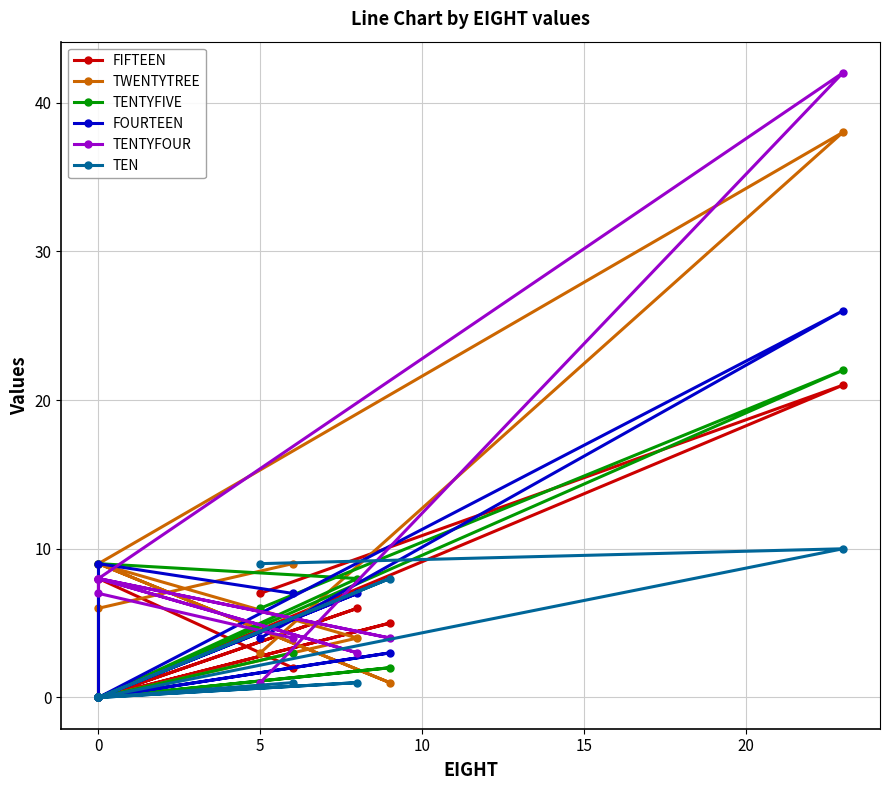

How many interior local peaks does the TENTYFIVE series have?

3